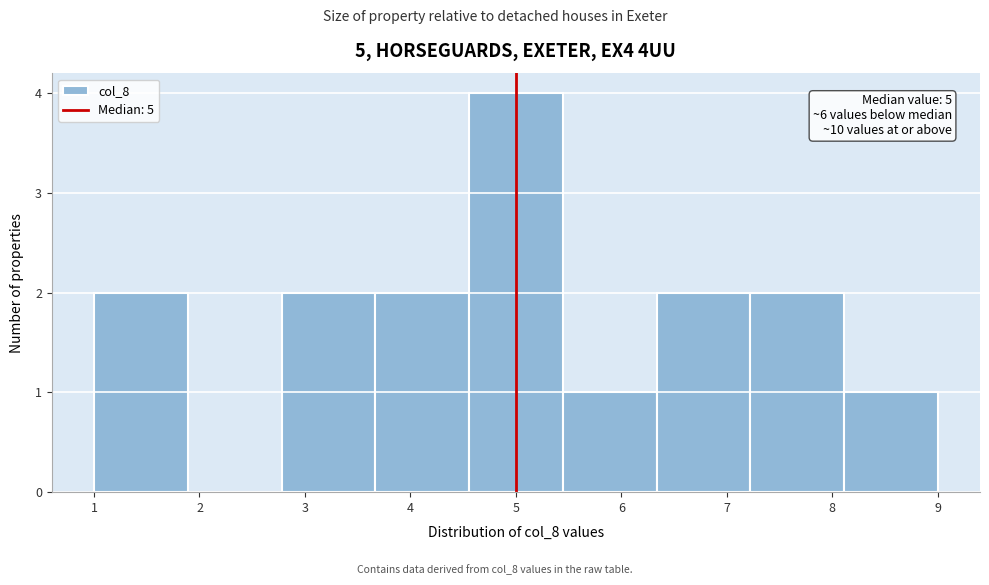

Over which range of the x-axis is the bar tallest?

4.6 to 5.4